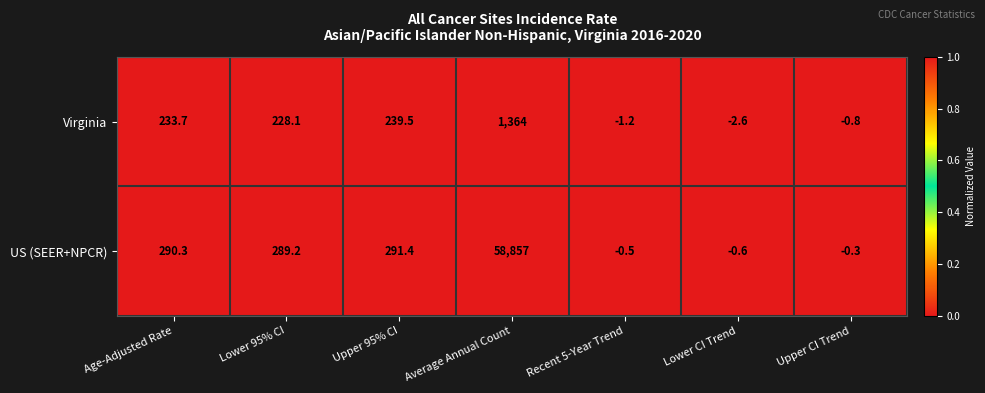

Reading right to left, extract all data points from this chart.

Virginia: -0.8	-2.6	-1.2	1364.0	239.5	228.1	233.7
US (SEER+NPCR): -0.3	-0.6	-0.5	58857.0	291.4	289.2	290.3